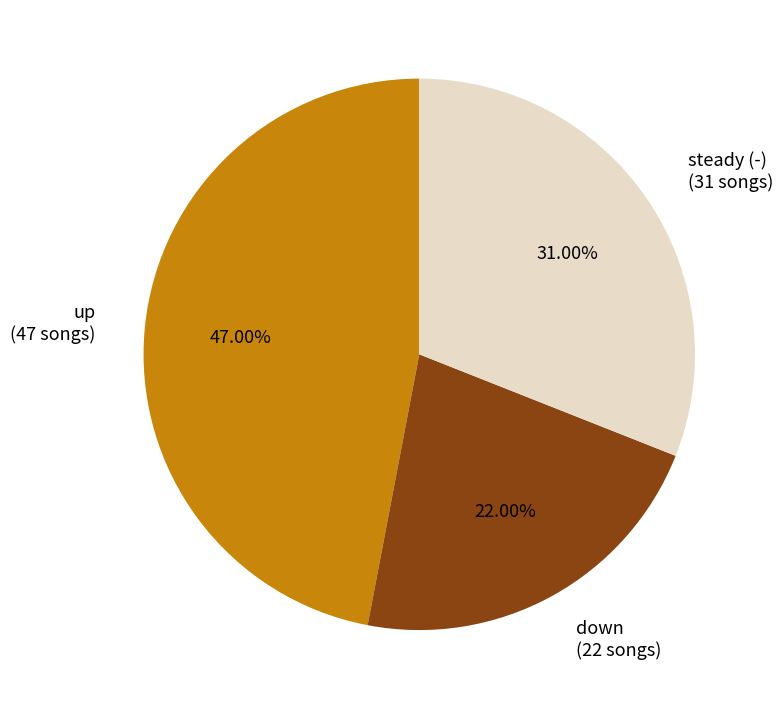

Is there a majority slice in this chart?

No